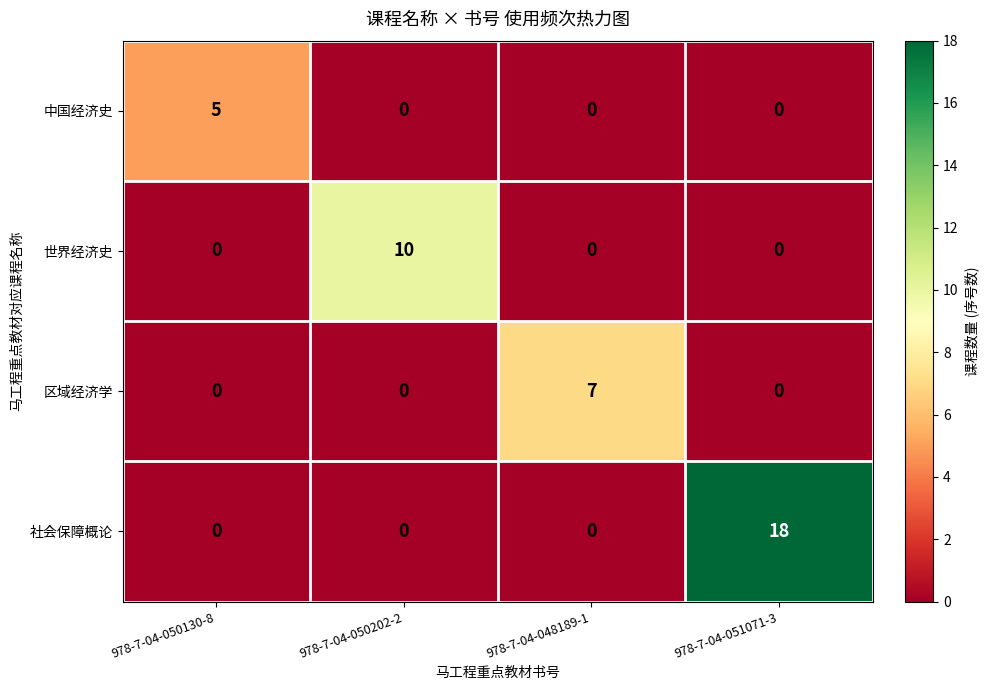

Reading left to right, list all the values displayed in this chart.

中国经济史: 978-7-04-050130-8=5	978-7-04-050202-2=0	978-7-04-048189-1=0	978-7-04-051071-3=0
世界经济史: 978-7-04-050130-8=0	978-7-04-050202-2=10	978-7-04-048189-1=0	978-7-04-051071-3=0
区域经济学: 978-7-04-050130-8=0	978-7-04-050202-2=0	978-7-04-048189-1=7	978-7-04-051071-3=0
社会保障概论: 978-7-04-050130-8=0	978-7-04-050202-2=0	978-7-04-048189-1=0	978-7-04-051071-3=18